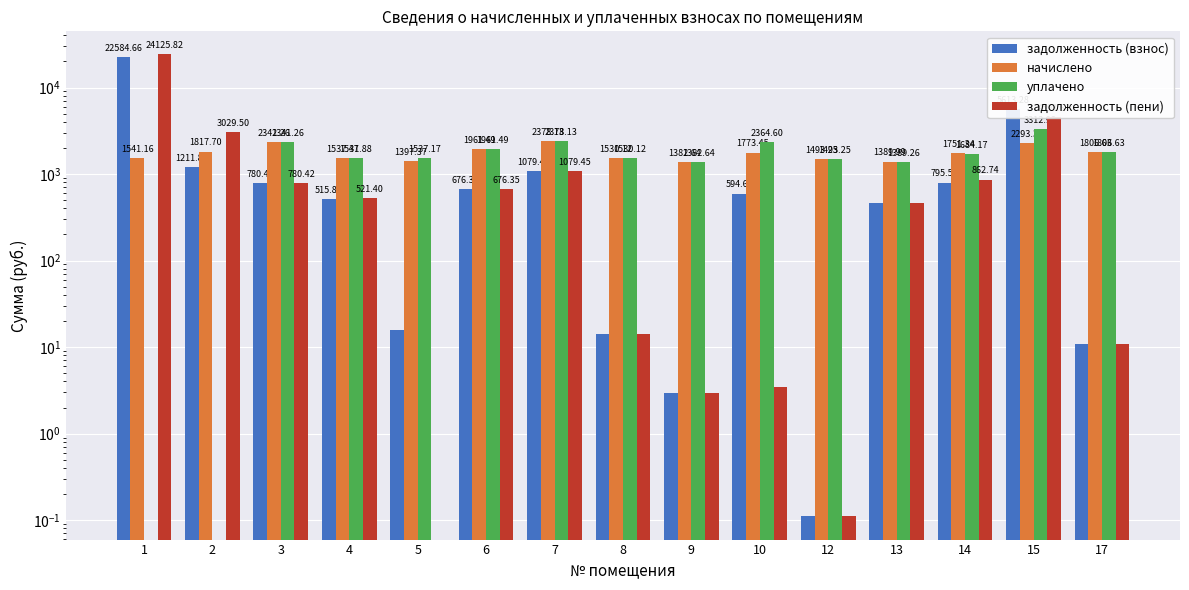

Reading left to right, transcribe all the data shown in this chart.

задолженность (взнос): 1=22584.7	2=1211.8	3=780.4	4=515.8	5=15.9	6=676.4	7=1079.5	8=14.3	9=2.9	10=594.6	12=0.1	13=463.3	14=795.6	15=5613.3	17=11.0
начислено: 1=1541.2	2=1817.7	3=2341.3	4=1537.5	5=1397.4	6=1961.5	7=2378.1	8=1530.1	9=1382.6	10=1773.5	12=1493.2	13=1390.0	14=1751.3	15=2293.3	17=1806.6
уплачено: 1=0.0	2=0.0	3=2341.3	4=1531.9	5=1537.2	6=1961.5	7=2378.1	8=1530.1	9=1382.6	10=2364.6	12=1493.2	13=1389.3	14=1684.2	15=3312.9	17=1806.6
задолженность (пени): 1=24125.8	2=3029.5	3=780.4	4=521.4	5=0.0	6=676.4	7=1079.5	8=14.3	9=2.9	10=3.5	12=0.1	13=464.1	14=862.7	15=4593.7	17=11.0